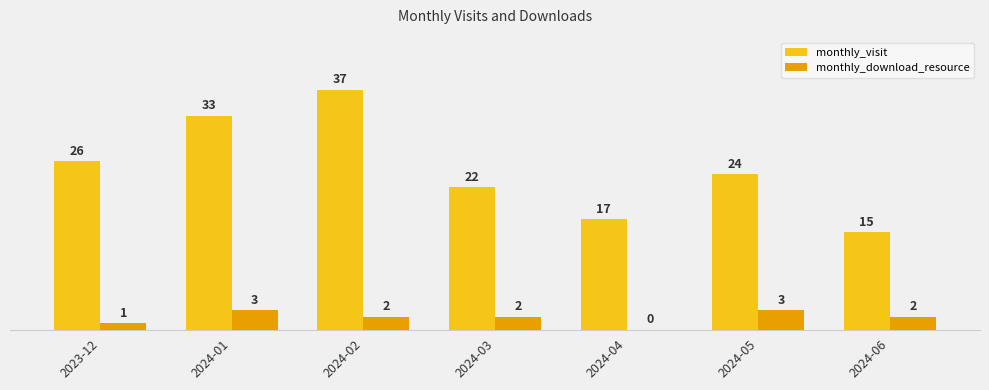

What is the sum of the monthly_visit values at 2024-05 and 2024-01?

57